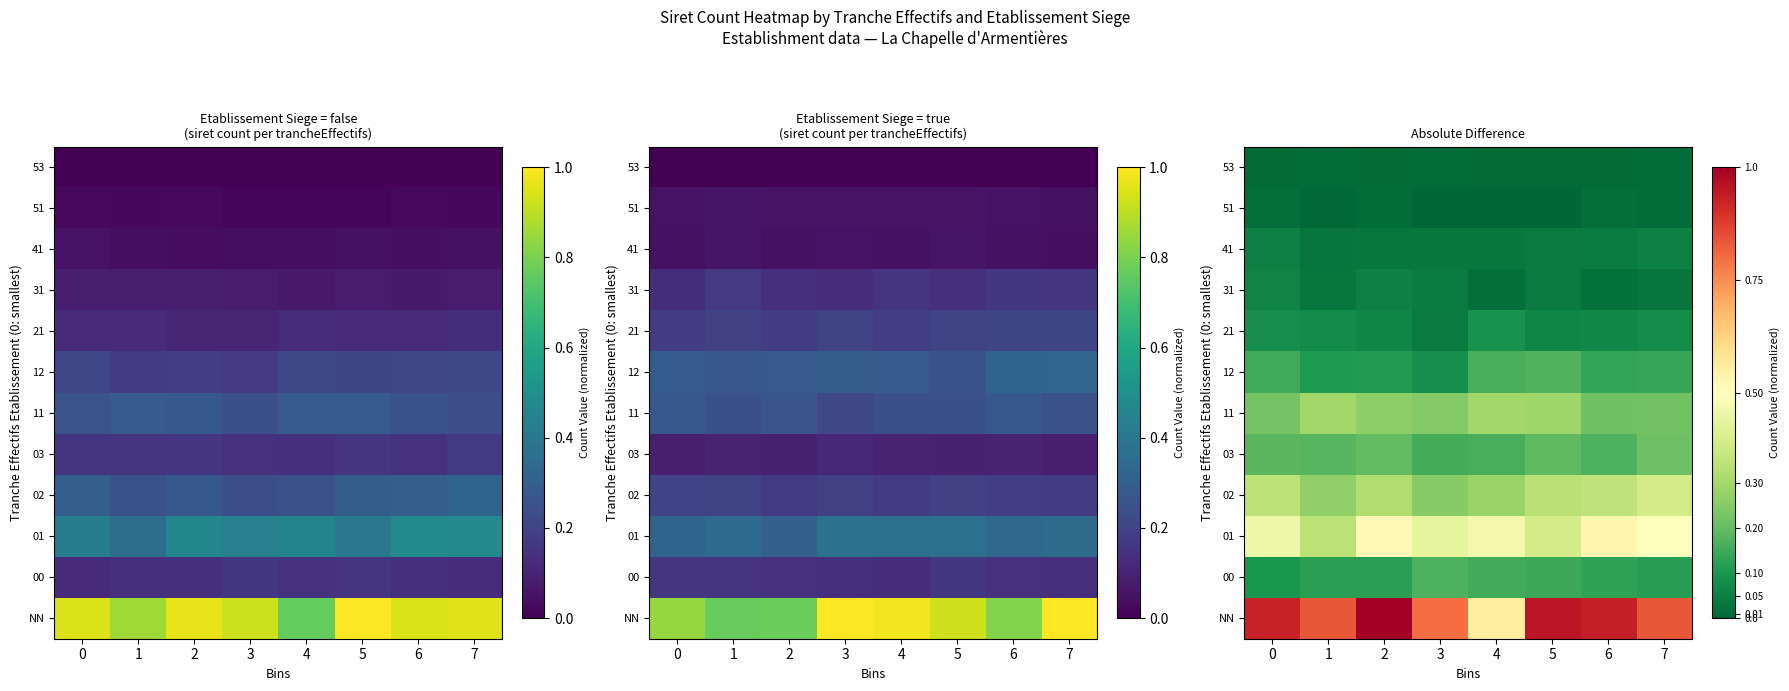

The value of 00 at 0 is 0.2. True or false?

False